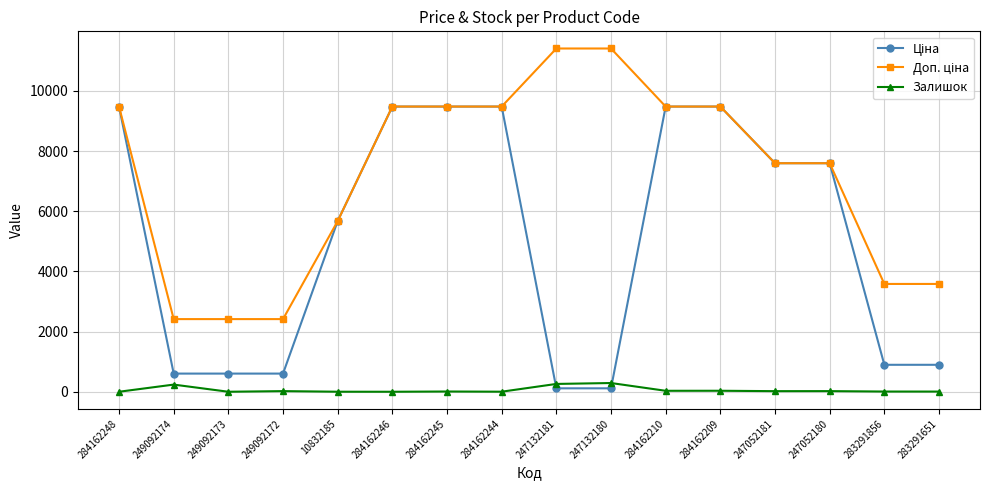

What position from the left is 284162248?

1